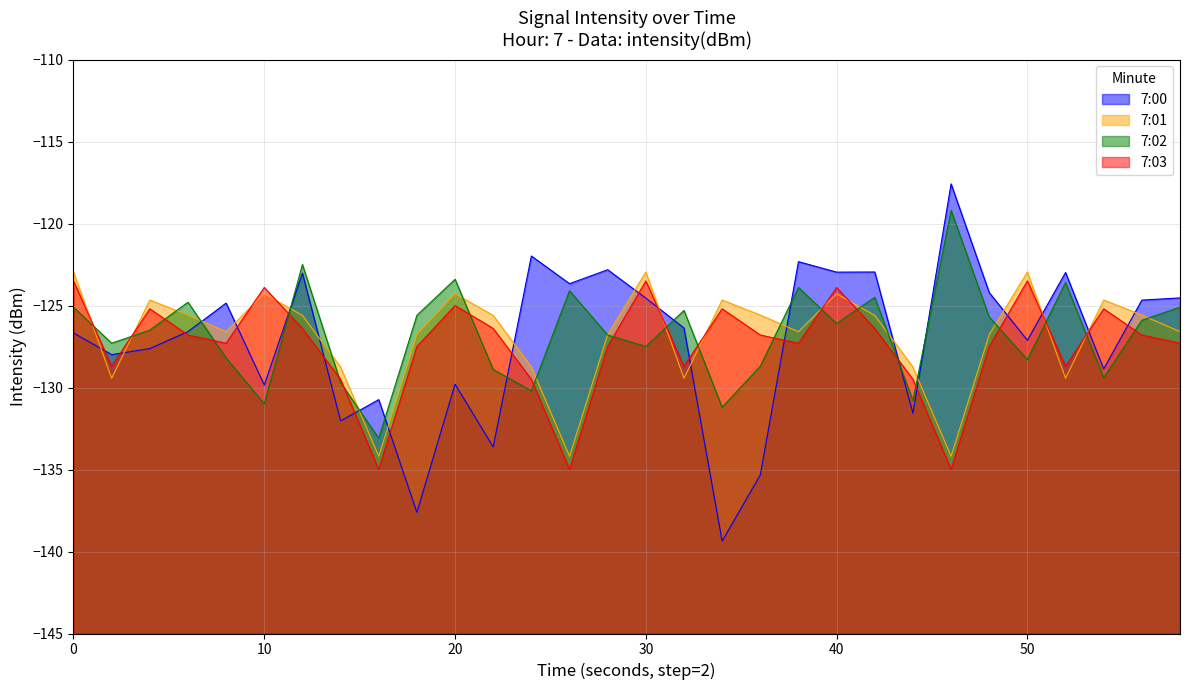

What is the maximum value for 7:03?

-123.5